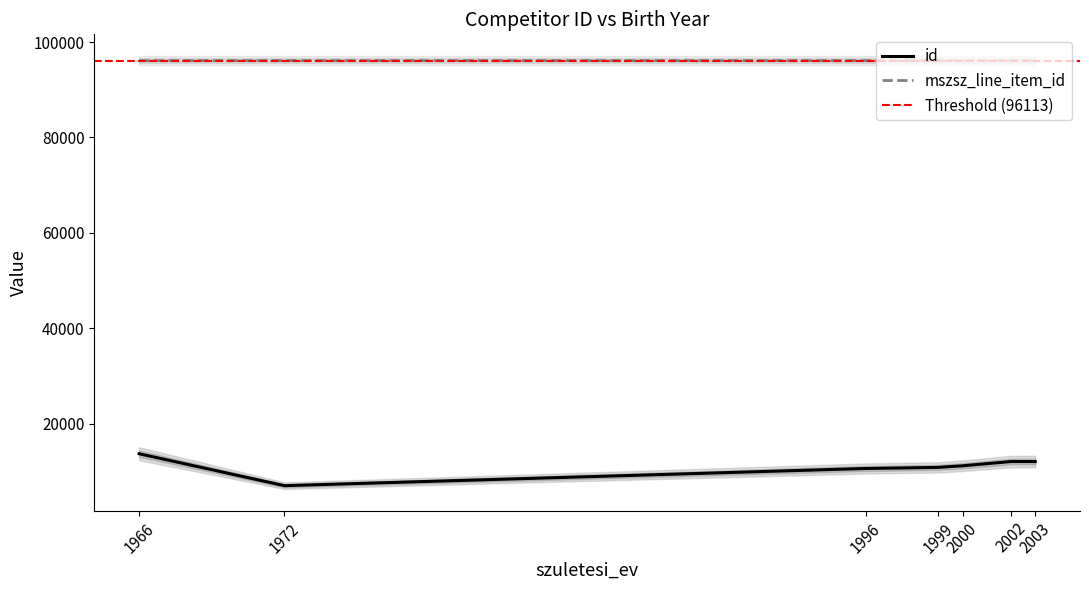

True or false: id and mszsz_line_item_id intersect in this chart.

False